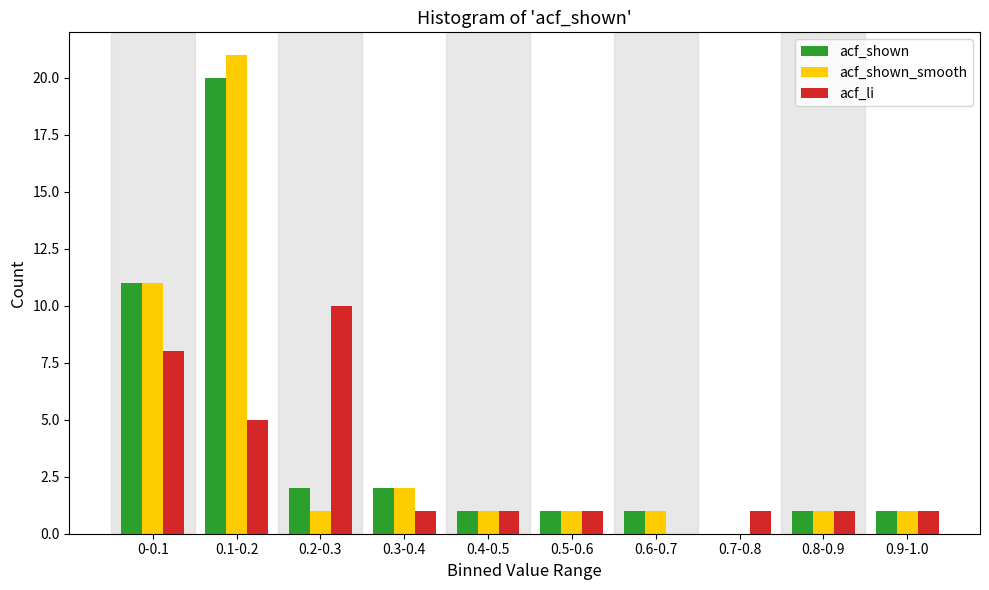

Reading left to right, what are all the values shown in this chart?

acf_shown: 0-0.1=11	0.1-0.2=20	0.2-0.3=2	0.3-0.4=2	0.4-0.5=1	0.5-0.6=1	0.6-0.7=1	0.7-0.8=0	0.8-0.9=1	0.9-1.0=1
acf_shown_smooth: 0-0.1=11	0.1-0.2=21	0.2-0.3=1	0.3-0.4=2	0.4-0.5=1	0.5-0.6=1	0.6-0.7=1	0.7-0.8=0	0.8-0.9=1	0.9-1.0=1
acf_li: 0-0.1=8	0.1-0.2=5	0.2-0.3=10	0.3-0.4=1	0.4-0.5=1	0.5-0.6=1	0.6-0.7=0	0.7-0.8=1	0.8-0.9=1	0.9-1.0=1